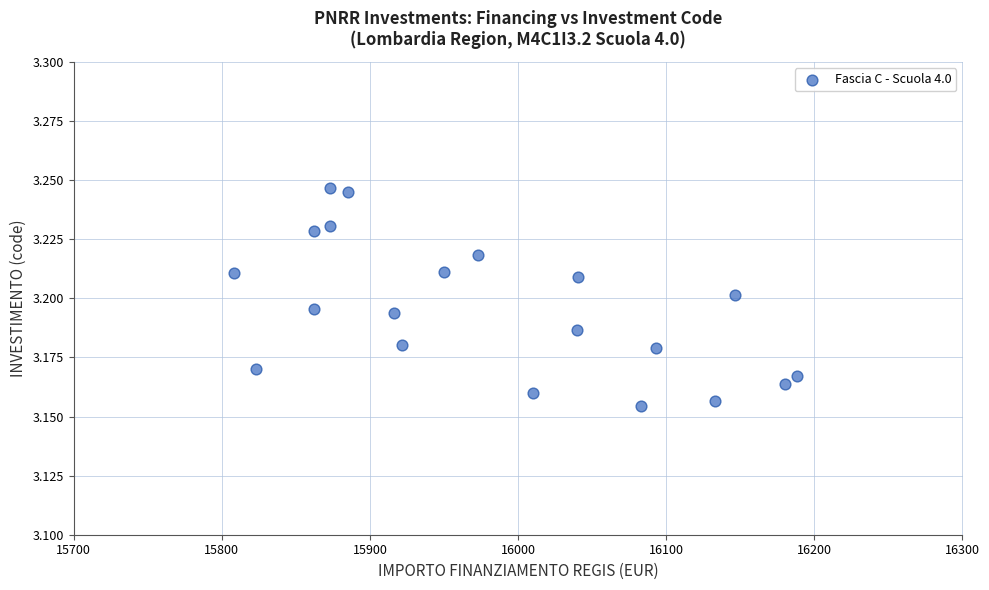

How many points are shown in the scatter plot?

20